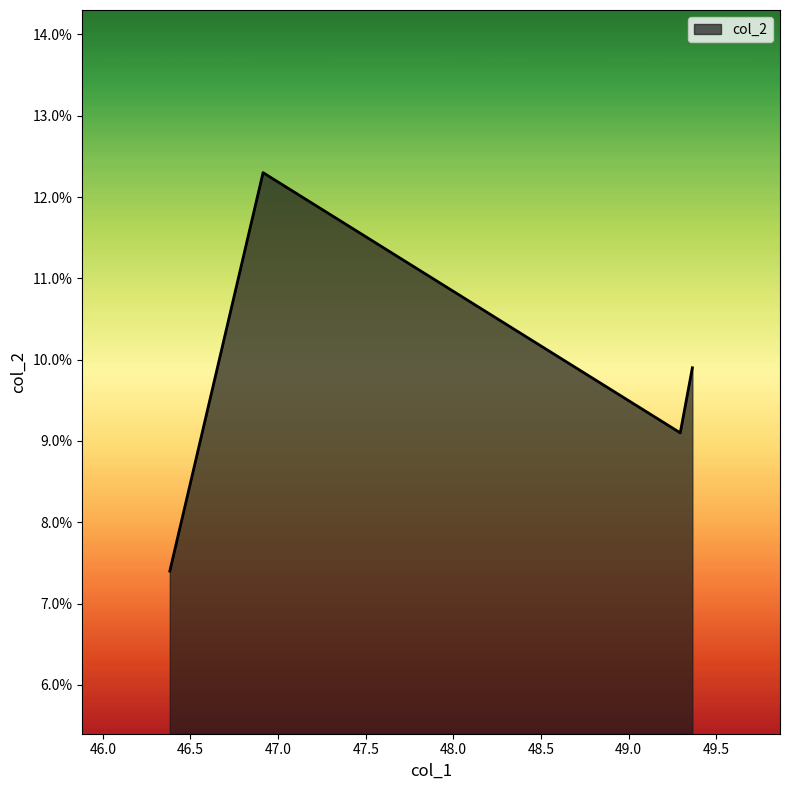

List the labels in order of value, largest first.

46.914, 49.363, 49.294, 46.382